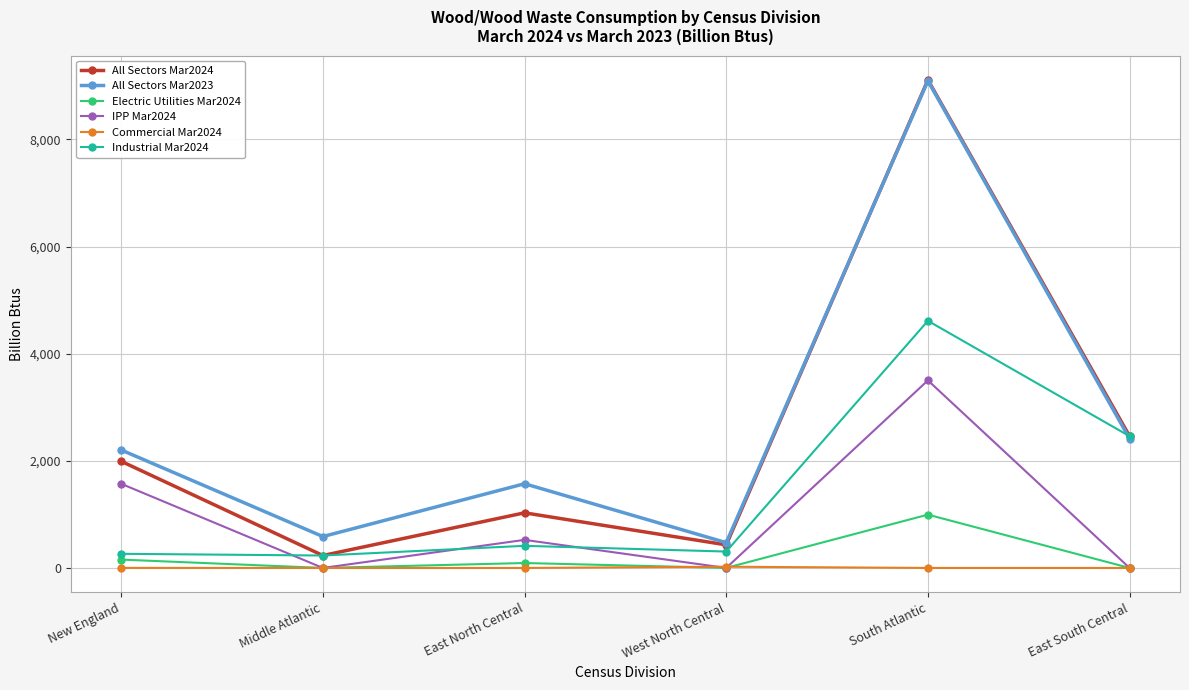

What are all the series names shown in the legend?

All Sectors Mar2024, All Sectors Mar2023, Electric Utilities Mar2024, IPP Mar2024, Commercial Mar2024, Industrial Mar2024